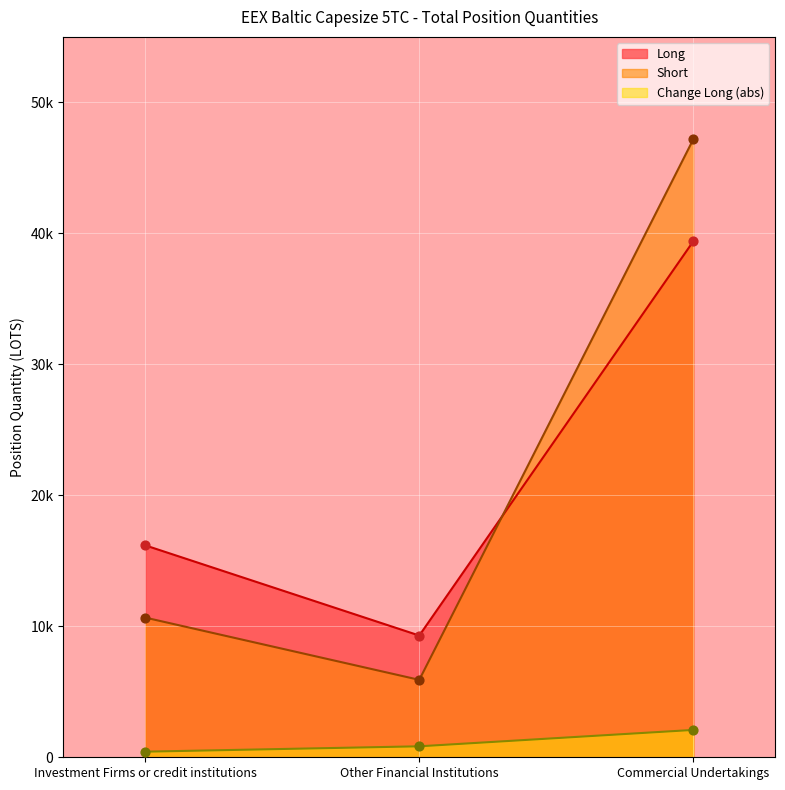

Which series contains the lowest Y value?

Short